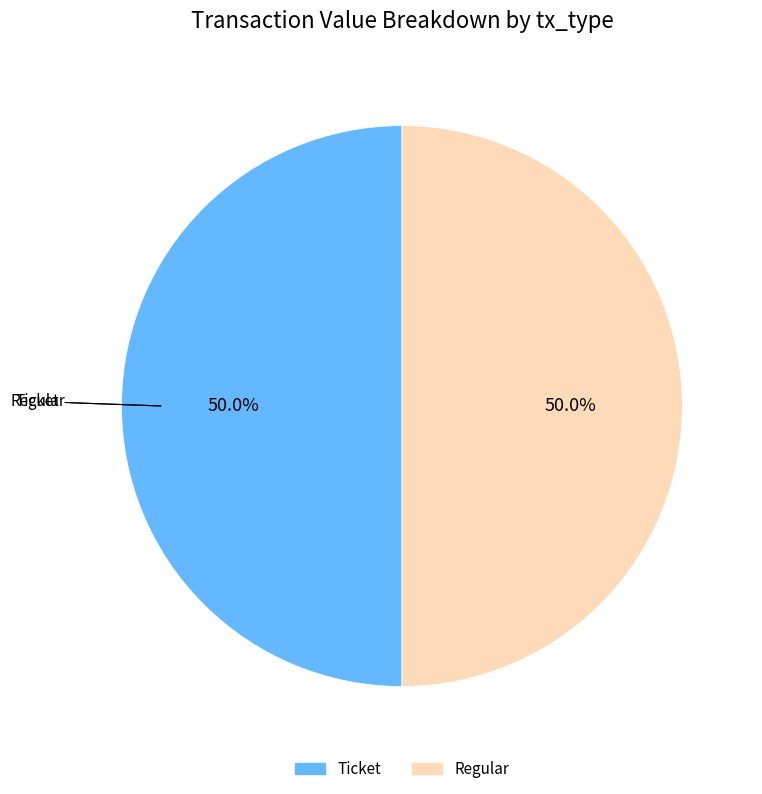

Count the number of slices in the pie.

2